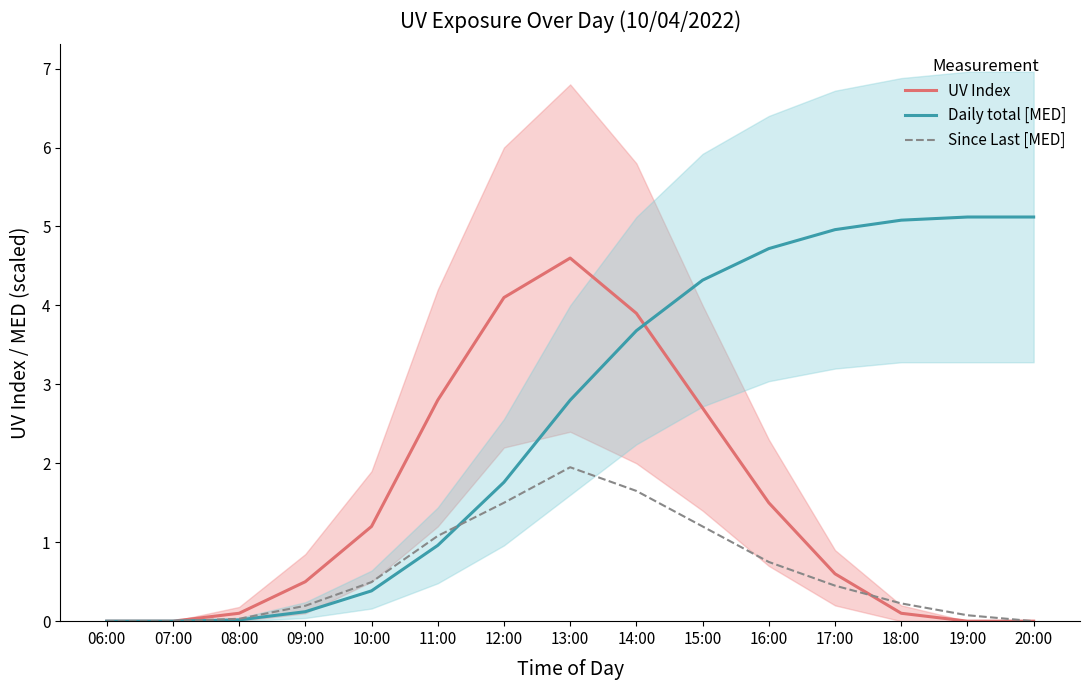

Rank the series by their average value, from lowest to highest.

Since Last [MED], UV Index, Daily total [MED]